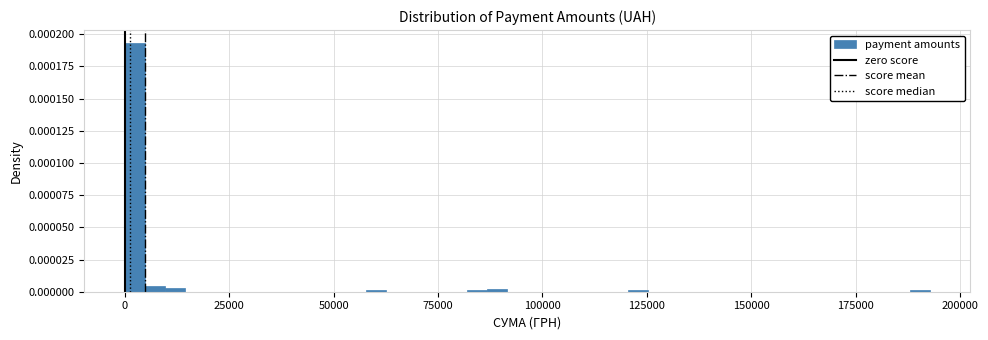

Read against the x-axis, roughly where is the centre of the tallest bar?

0